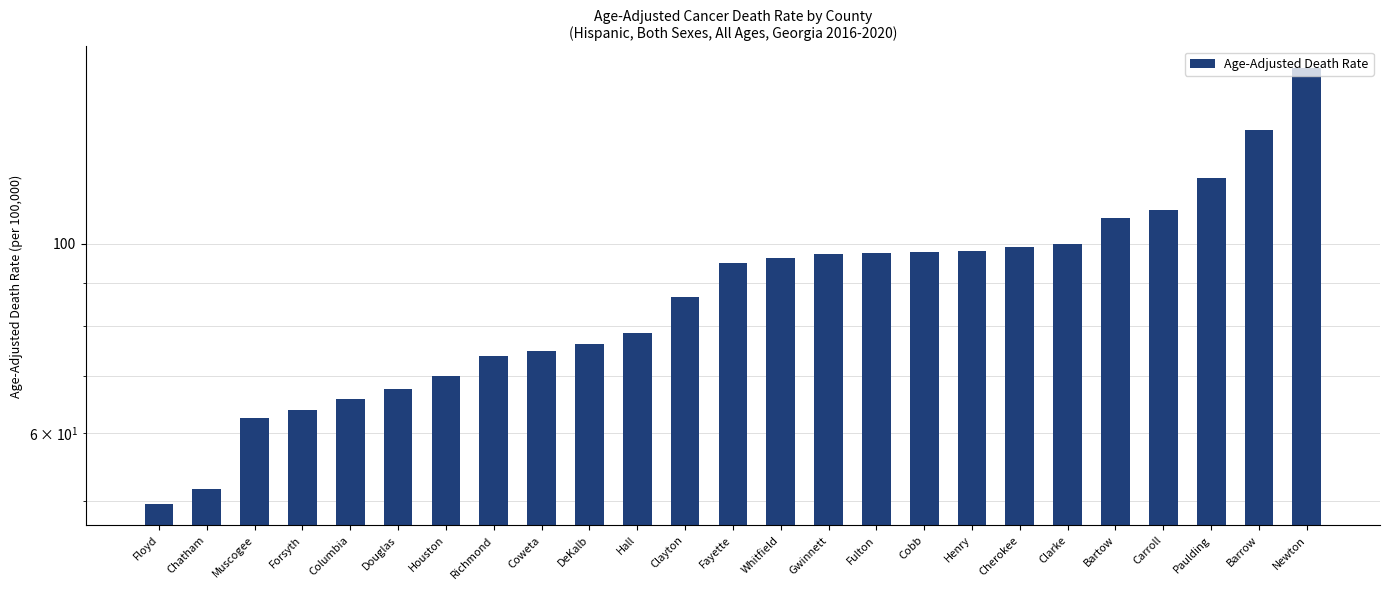

What is the value of the 22nd bar from the left?

109.4